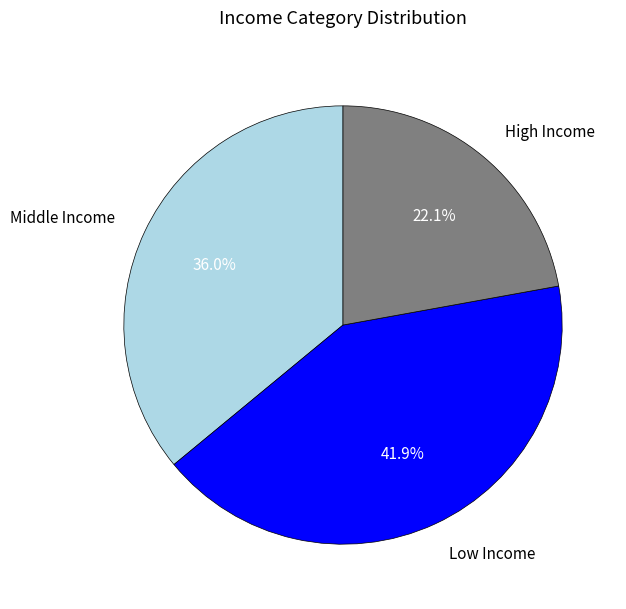

Does Middle Income represent more than half of the total?

No